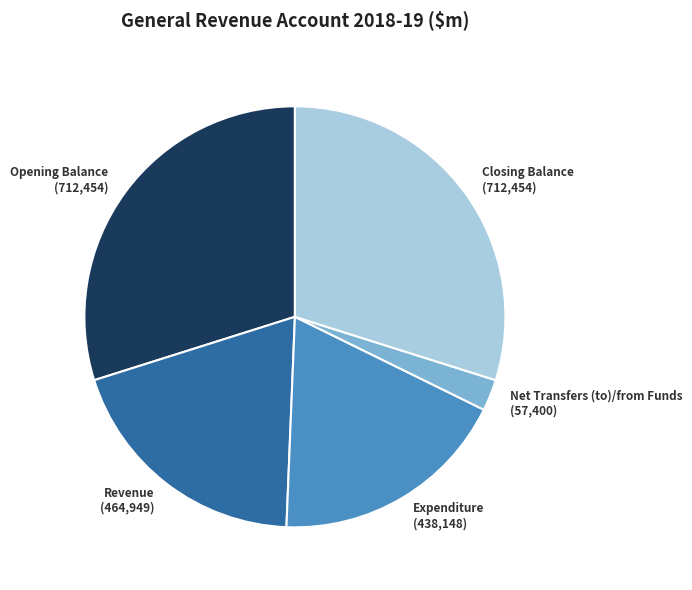

Is Net Transfers (to)/from Funds the majority of the pie?

No